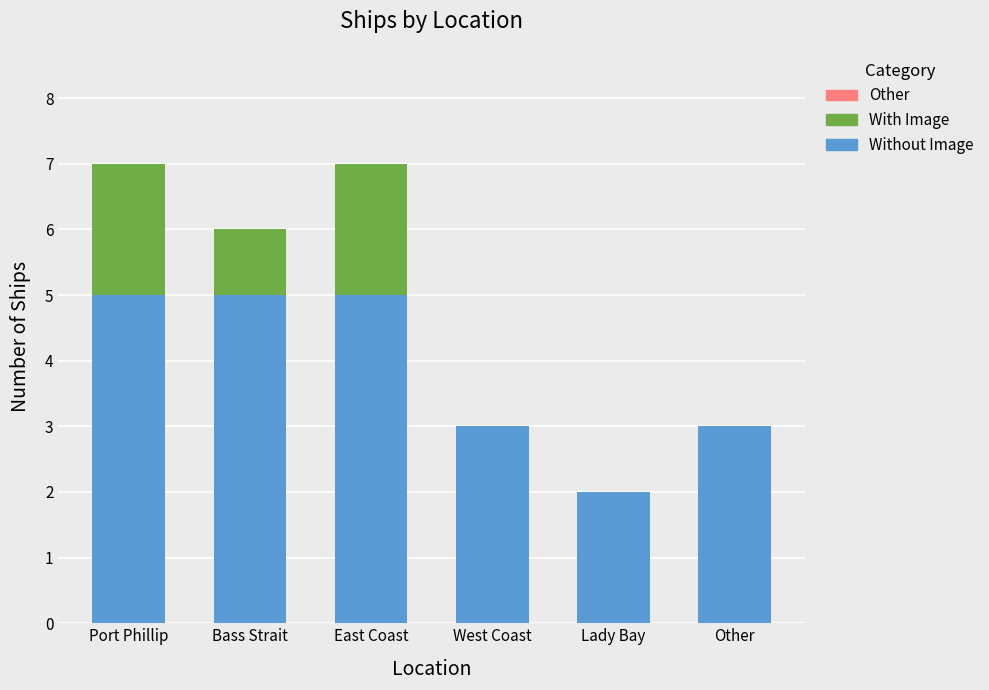

What is the sum of all Without Image values?

23